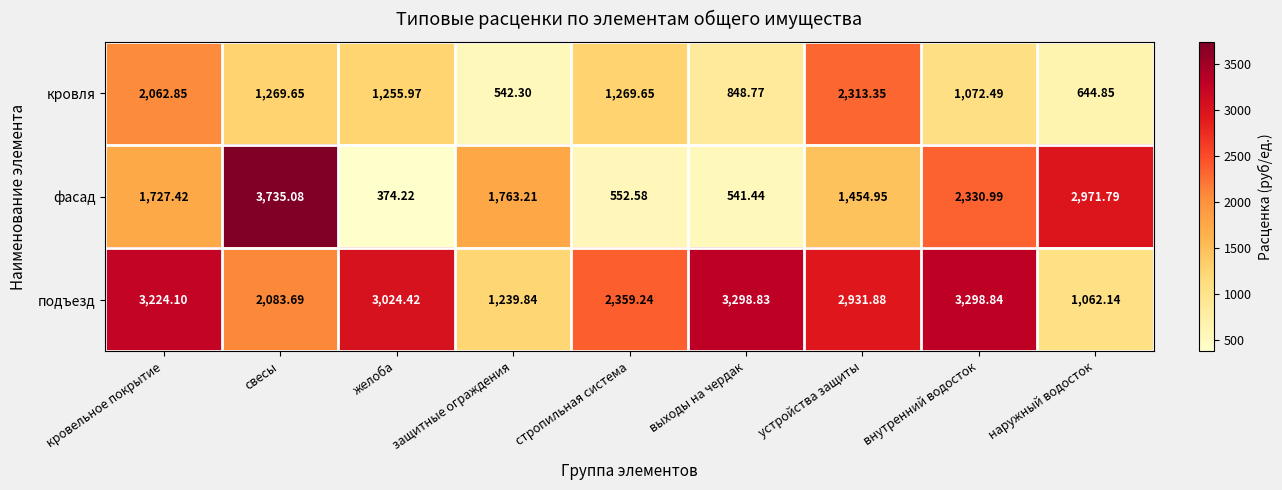

At which category does the chart reach its peak across all series?

свесы